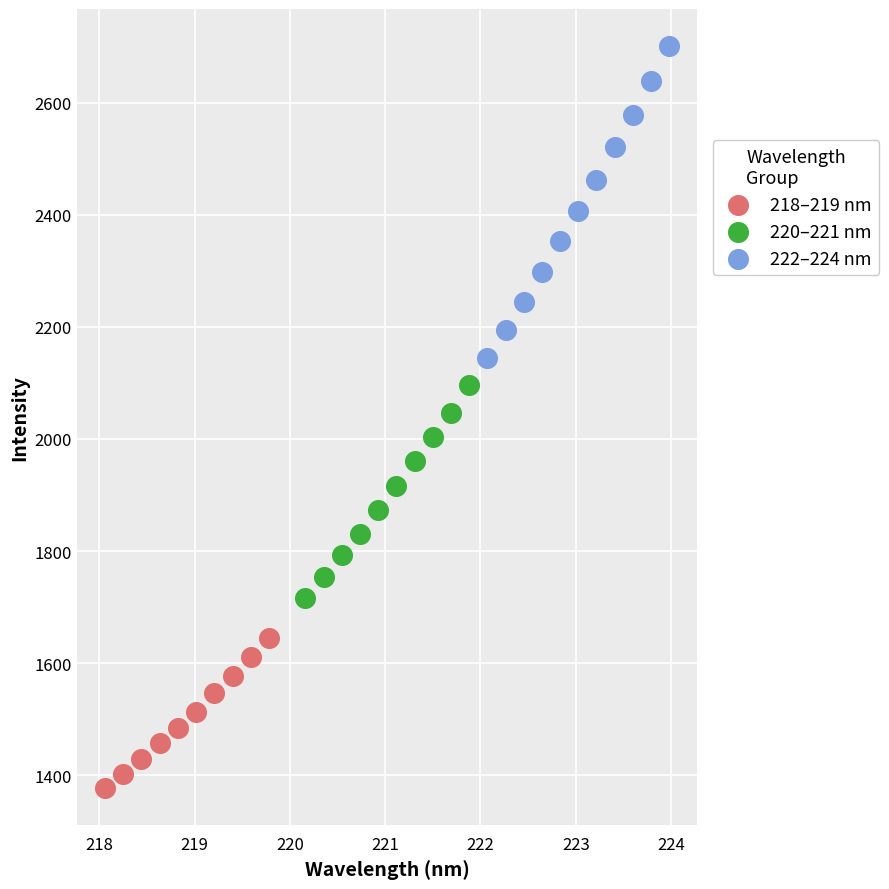

Which series has the widest spread of Y values?

222–224 nm